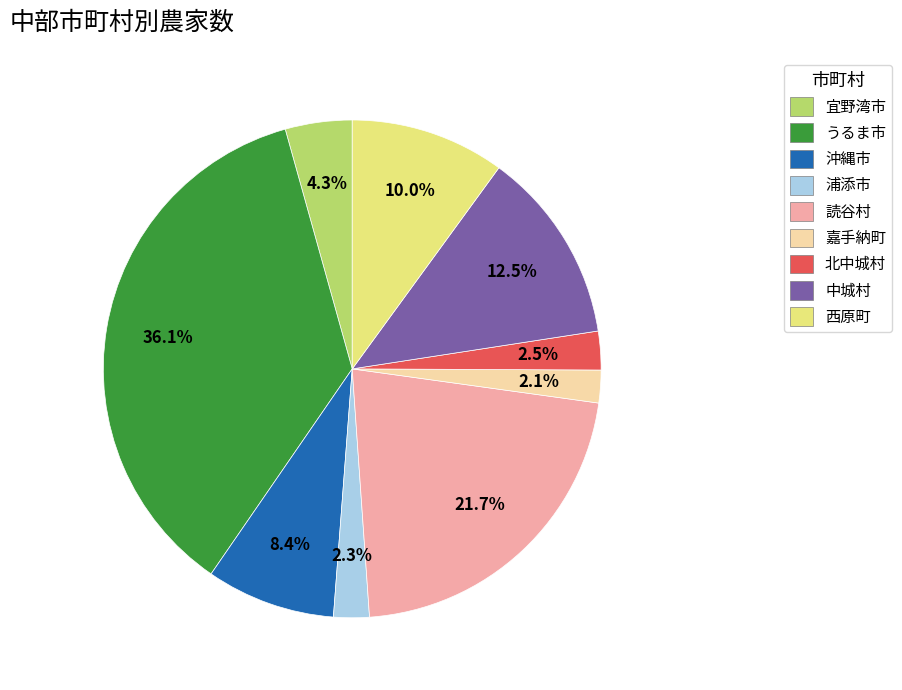

To the nearest percent, what is the combined percentage of 宜野湾市 and 浦添市?

7%